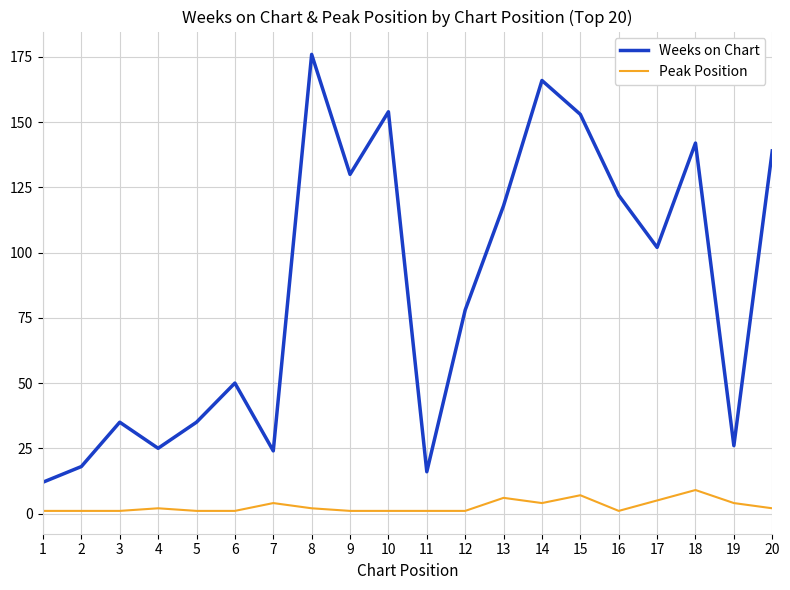

True or false: Peak Position and Weeks on Chart cross at least once.

False